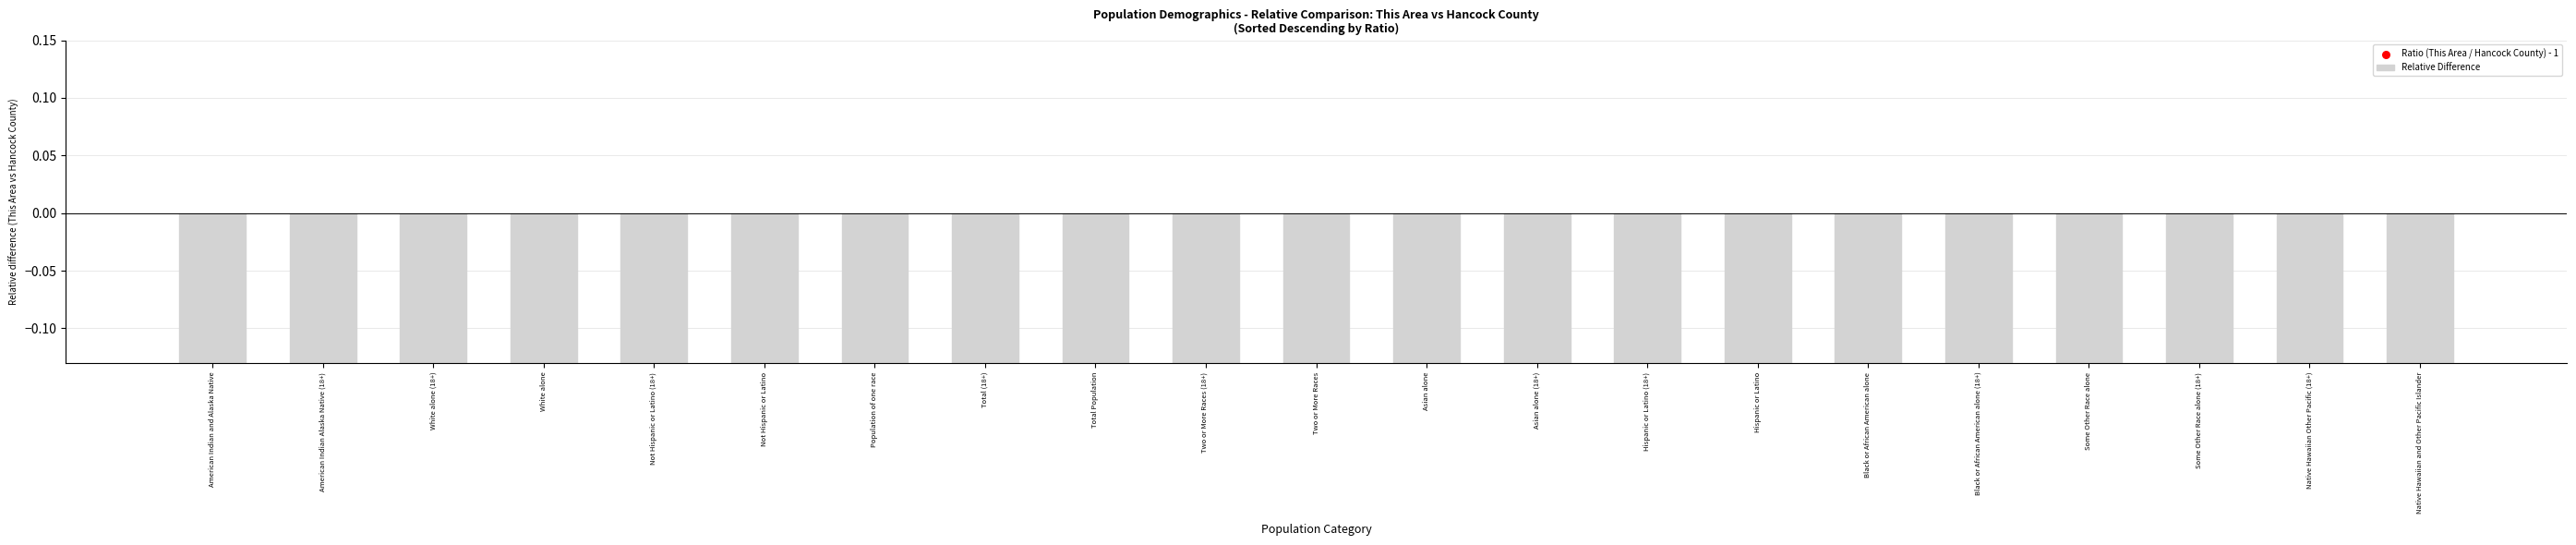

What are all the series names shown in the legend?

Relative Difference, Ratio (This Area / Hancock County) - 1